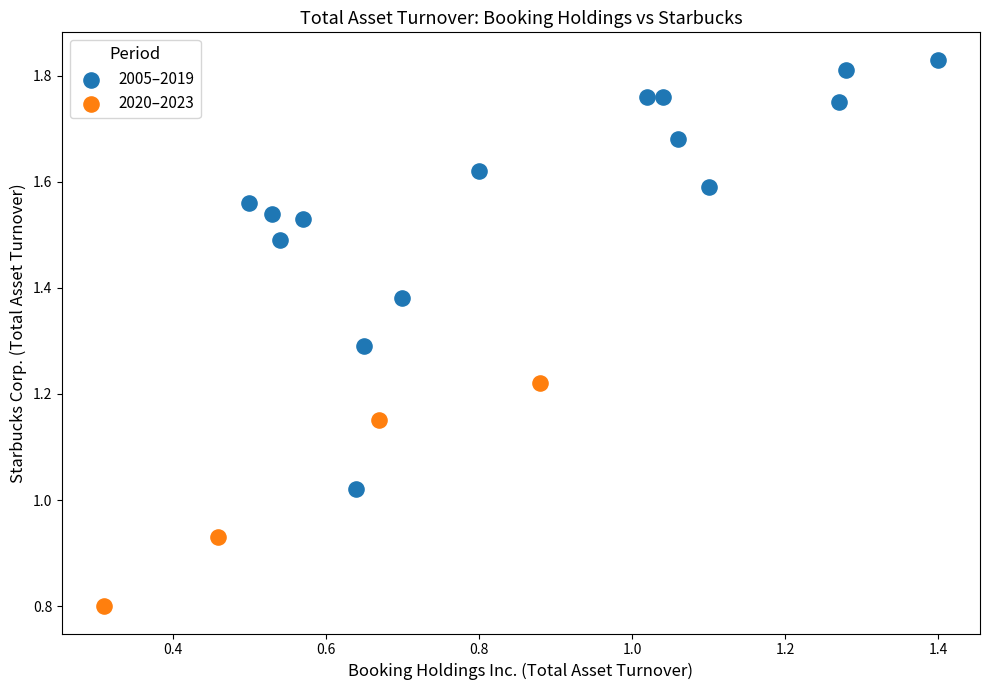

Which series contains the highest Y value?

2005–2019